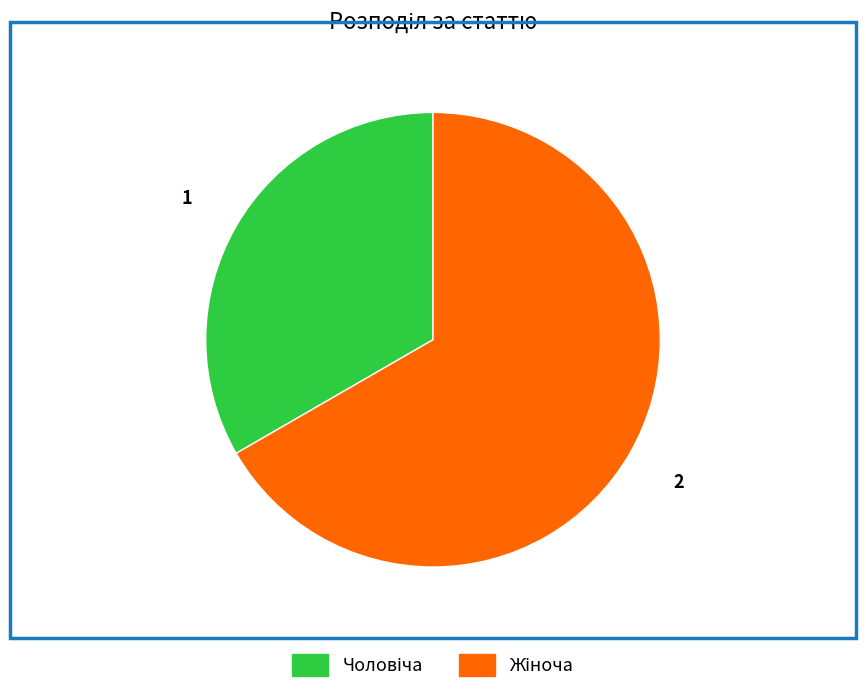

Is there a majority slice in this chart?

Yes